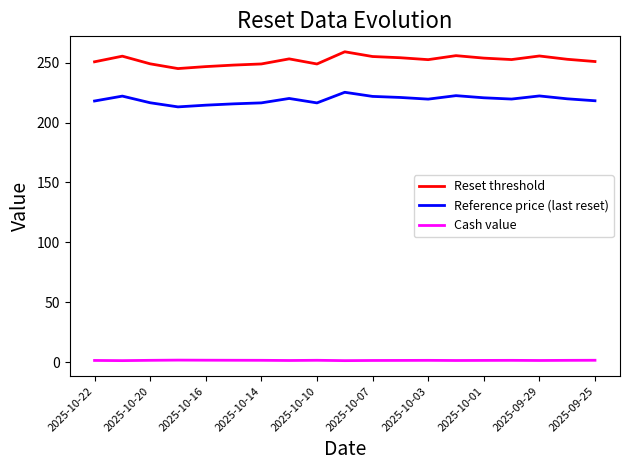

Which series has the largest range (max minus min)?

Reset threshold